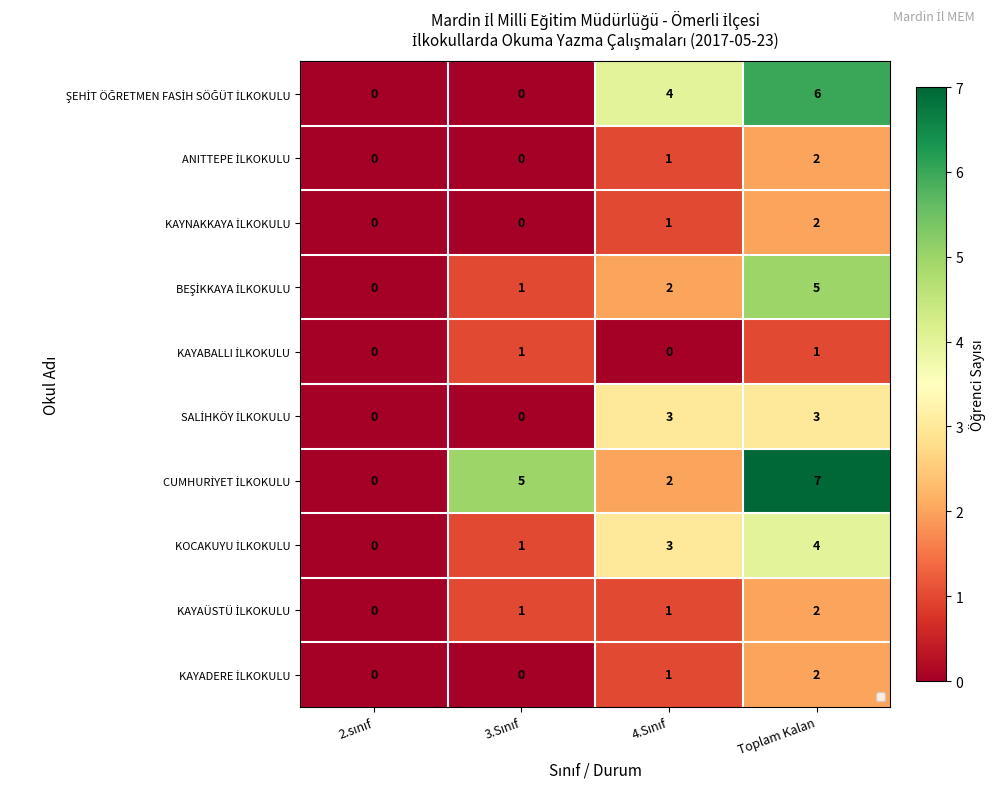

At how many categories does at least one series exceed 2?

3